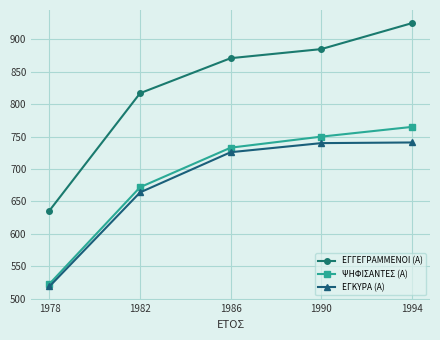

Which series has the widest spread of values?

ΕΓΓΕΓΡΑΜΜΕΝΟΙ (Α)